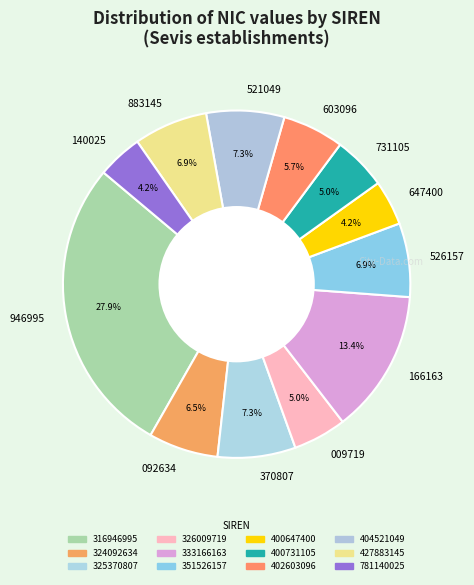

Does 526157 represent more than half of the total?

No